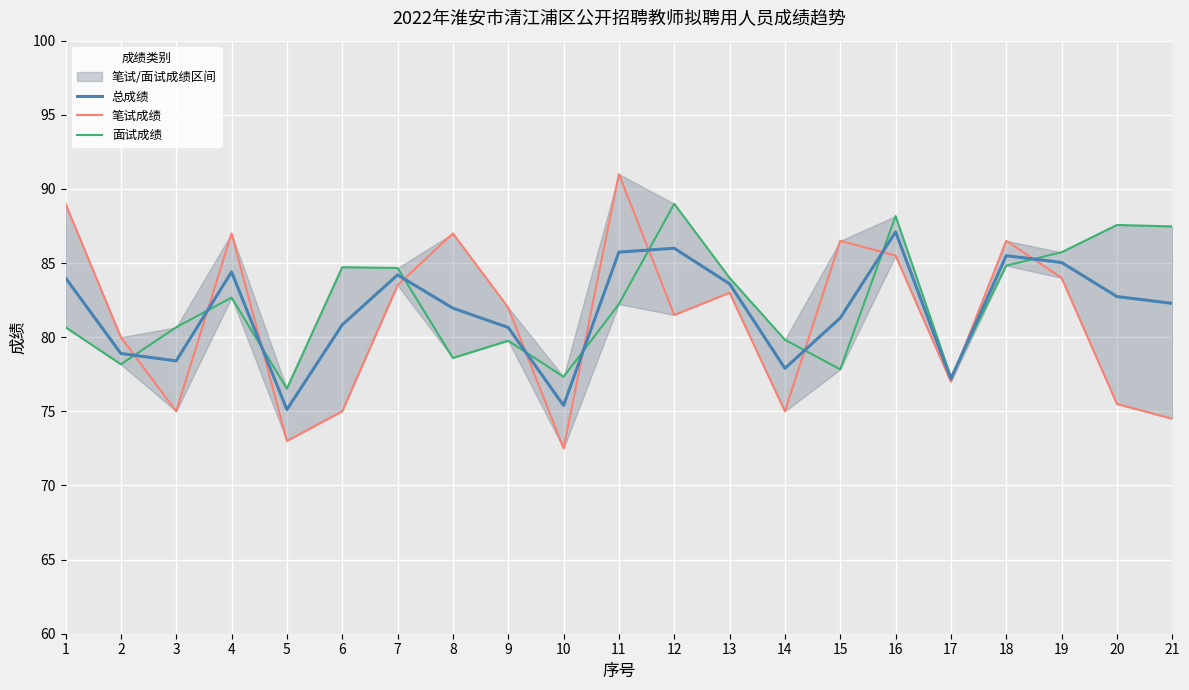

The value of 总成绩 at 12 is 86.0. True or false?

True